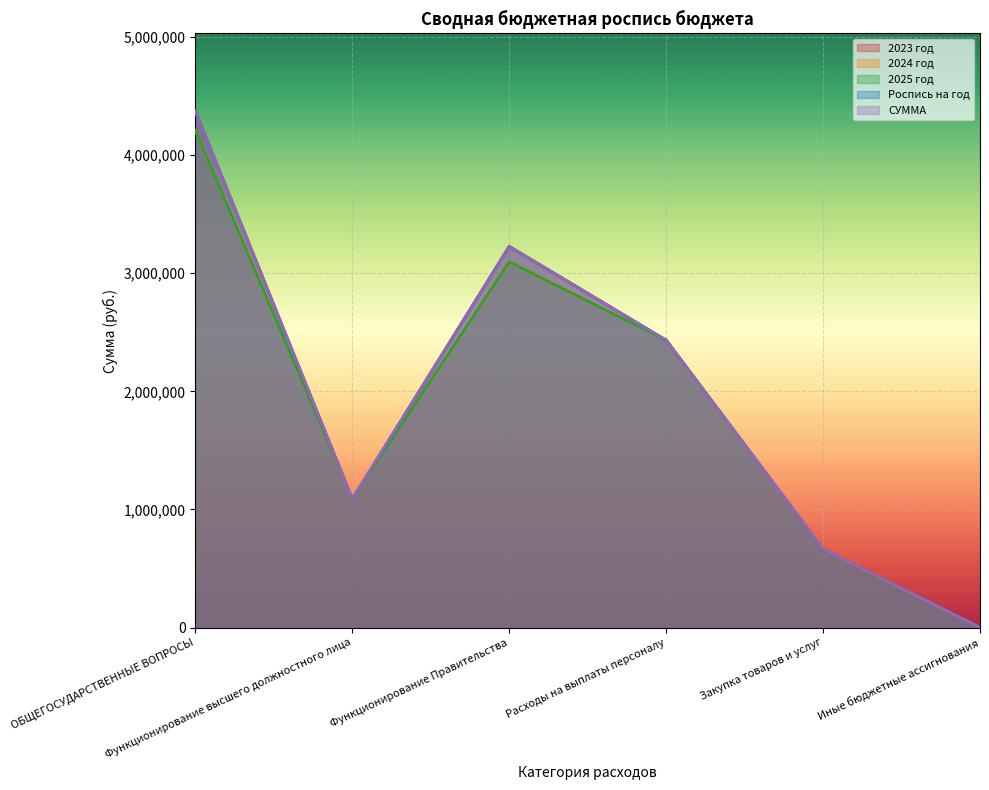

What value does the Роспись на год series have at Закупка товаров и услуг?

662693